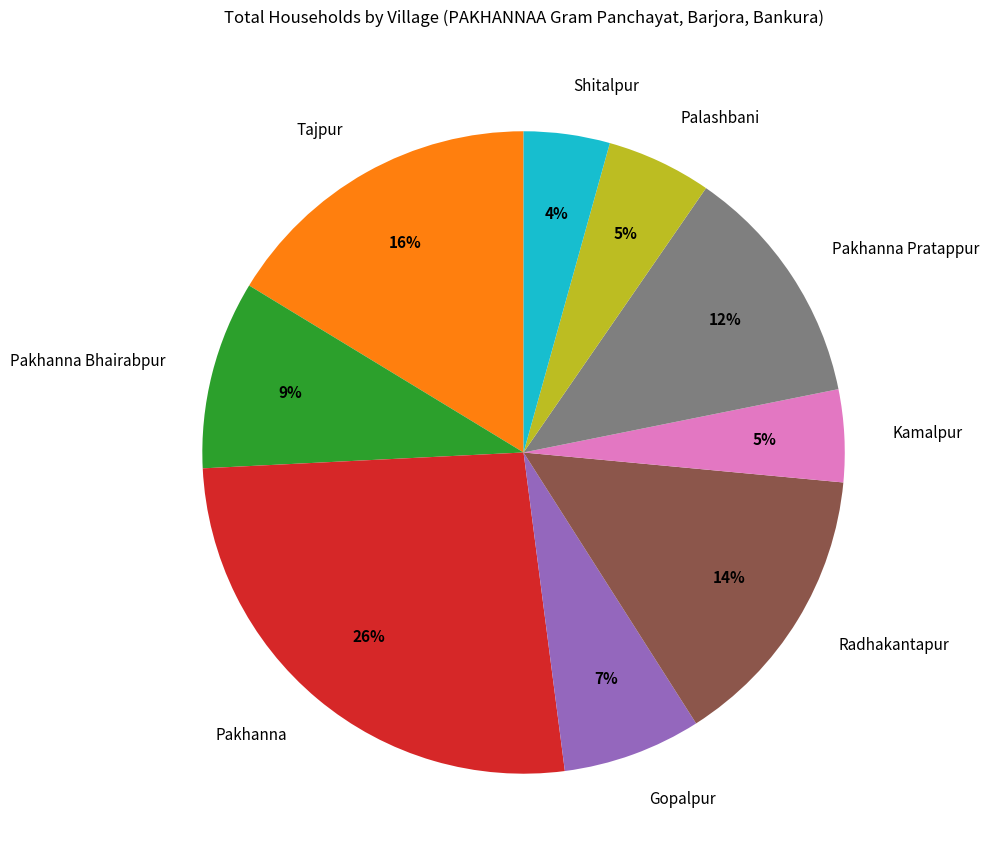

True or false: Gopalpur accounts for 7% of the total.

True